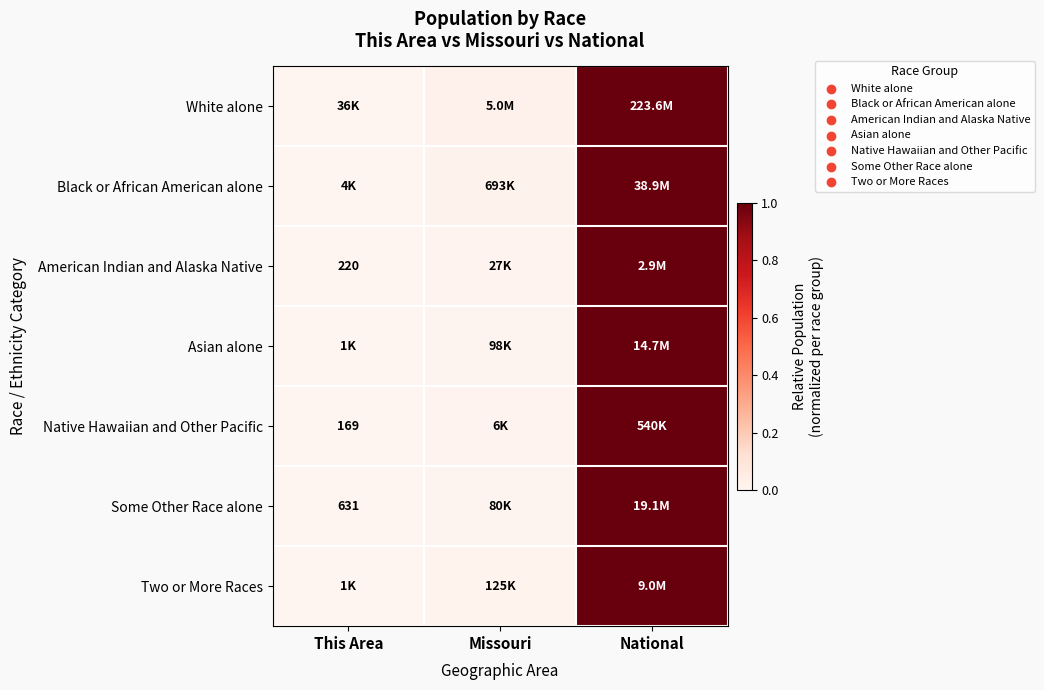

What is the total value across all series at Missouri?

0.1